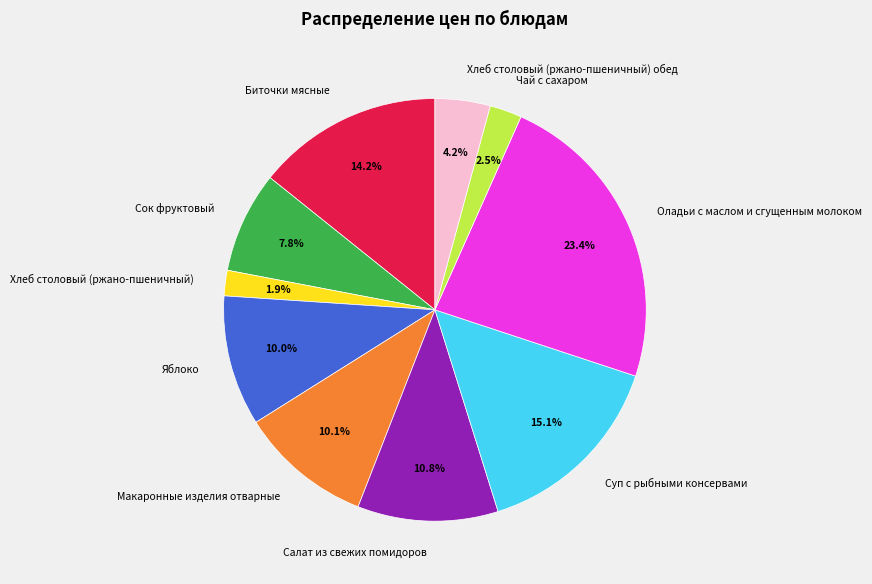

Is it true that Салат из свежих помидоров is 1% of the pie?

False